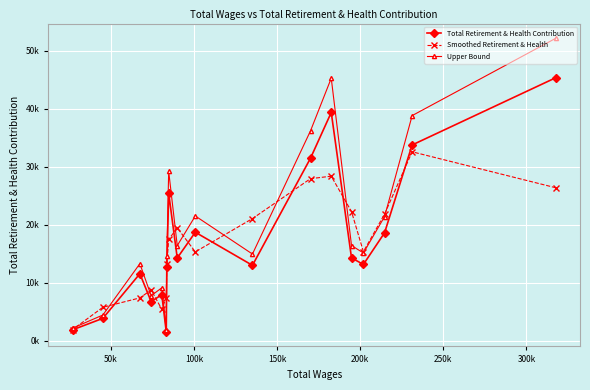

How many data points in Smoothed Retirement & Health are above 17469?

8